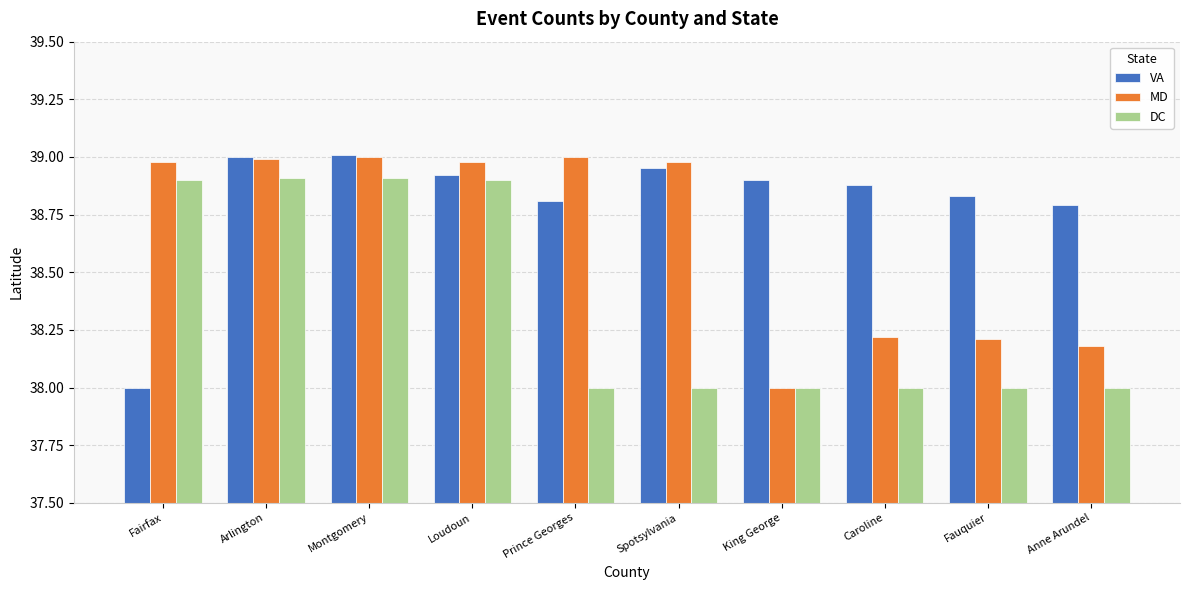

How many groups of bars are there?

10